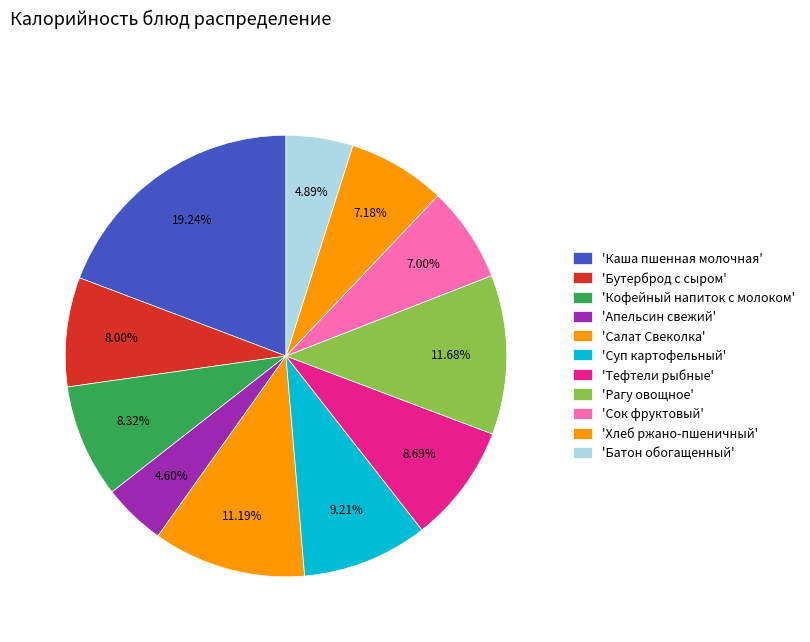

To the nearest percent, what is the average slice percentage?

9%